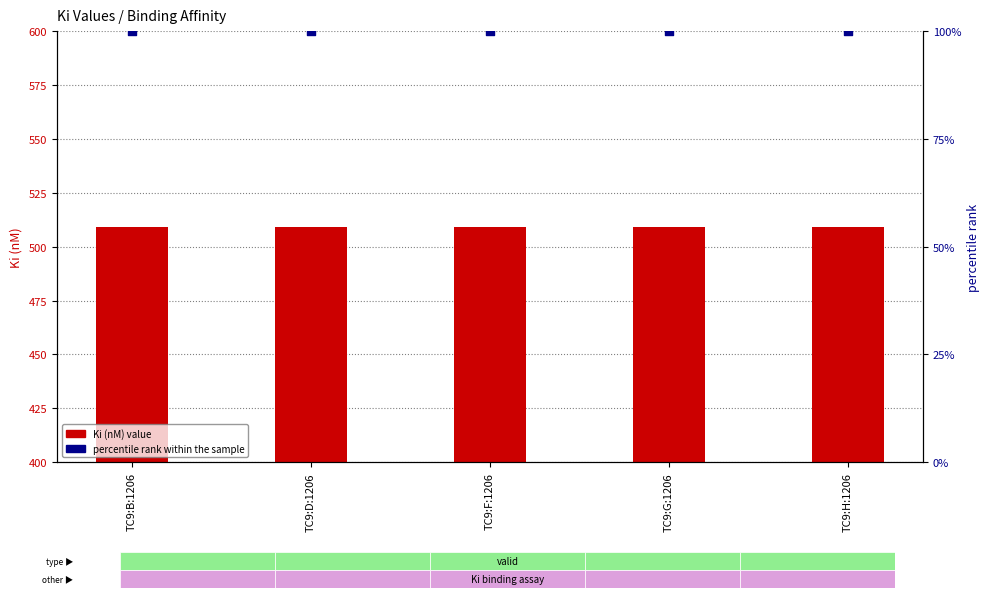

Which series reaches the minimum Y coordinate?

percentile rank within the sample